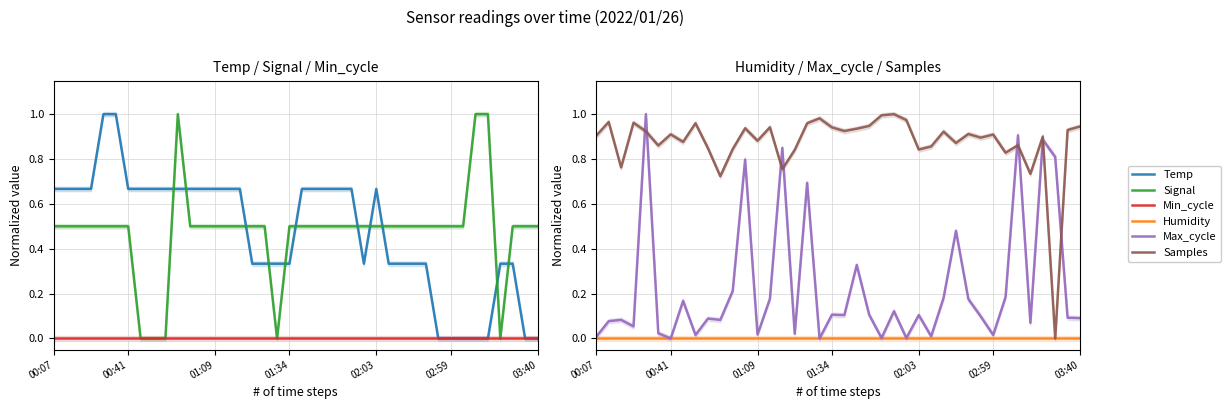

What are all the series names shown in the legend?

Temp, Signal, Min_cycle, Humidity, Max_cycle, Samples